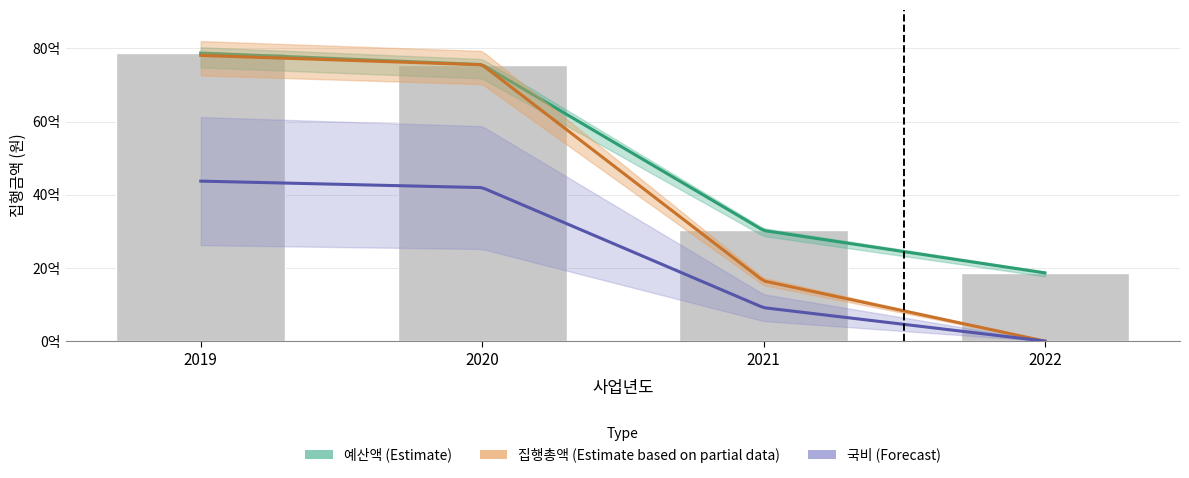

What is the difference between the 예산액 values at 2020 and 2022?

5695200000